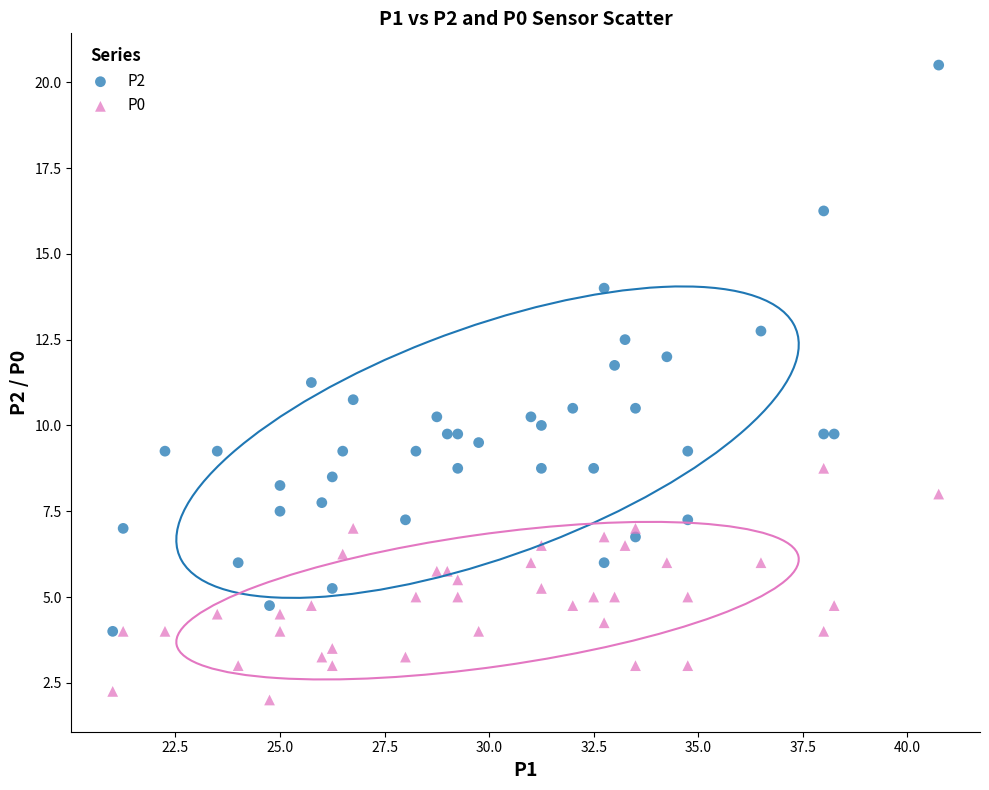

Which series contains the lowest Y value?

P0